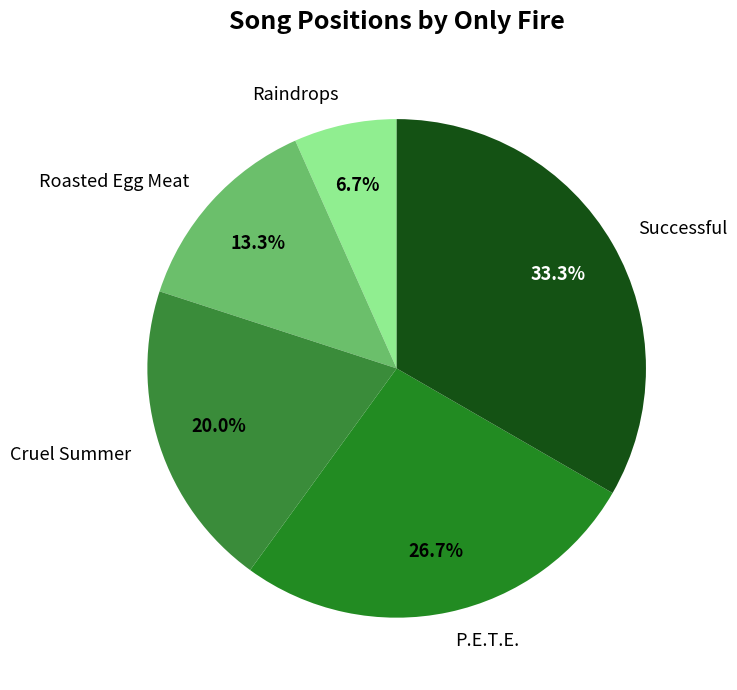

How much of the chart is everything except Raindrops?

93.3%